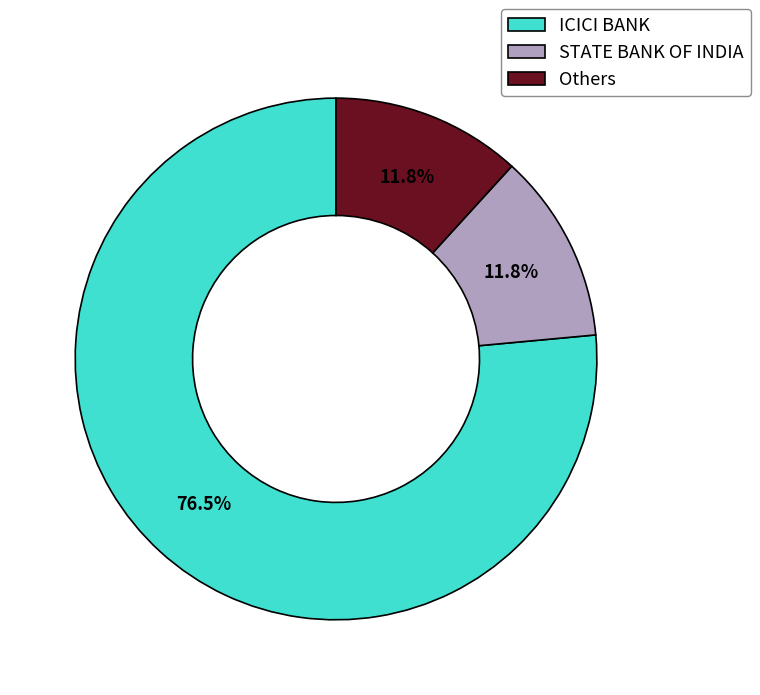

How much of the chart is everything except STATE BANK OF INDIA?

88.2%